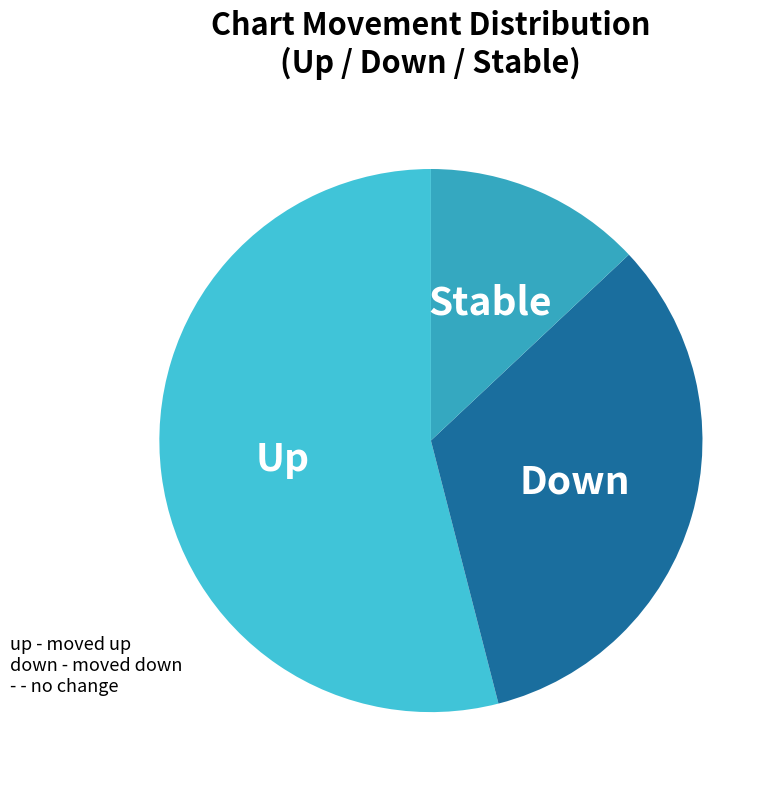

Is there any slice that represents more than half of the pie?

Yes